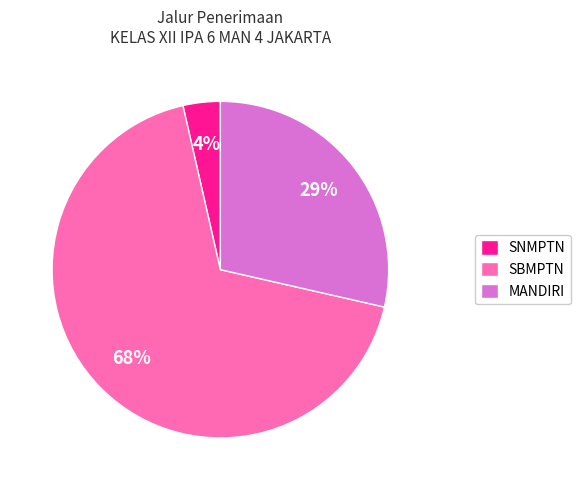

What percentage is the SNMPTN slice, to the nearest percent?

4%